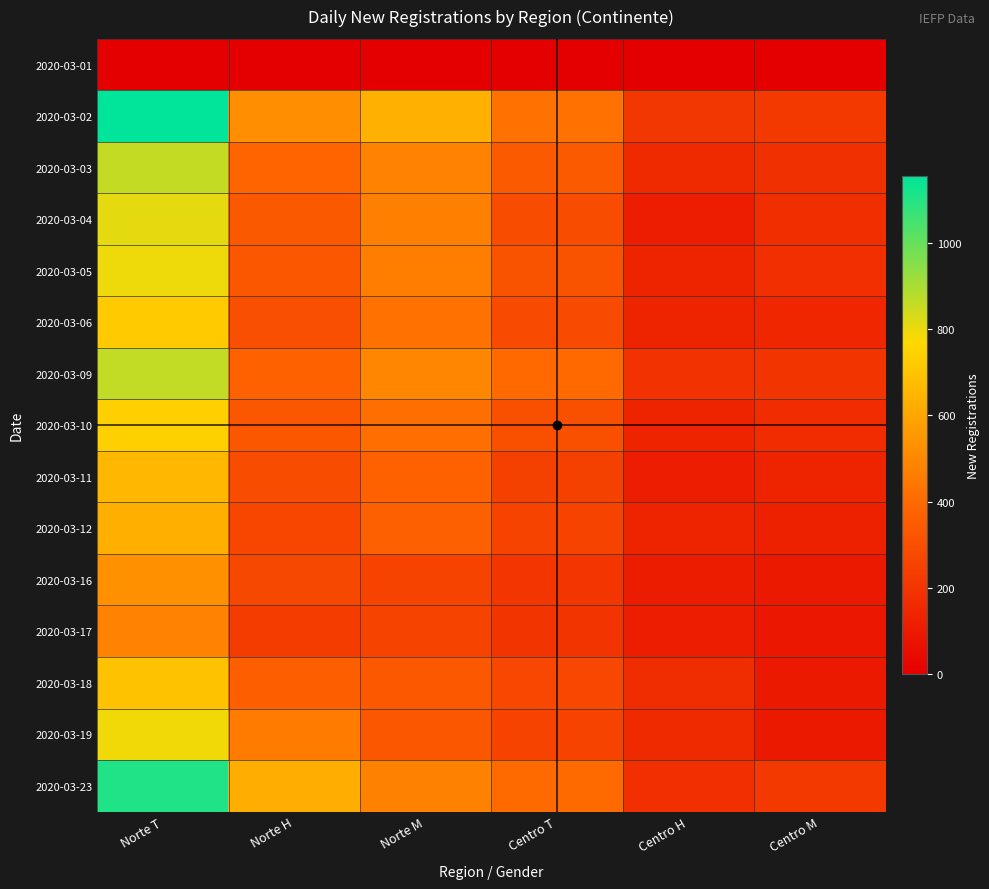

Which series changed the most between Norte H and Centro M?

2020-03-23